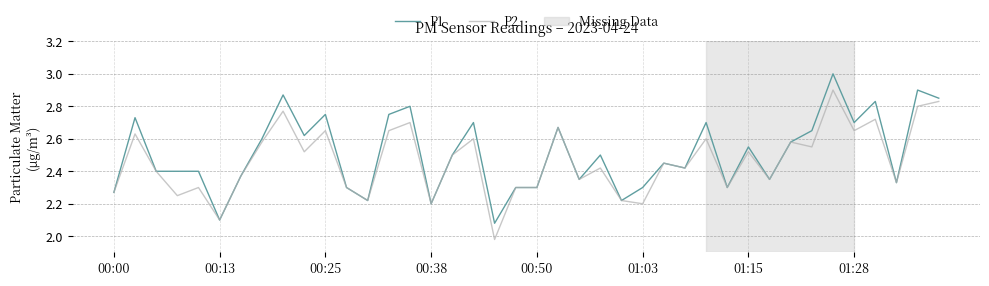

What is the highest value of the P1 series?

3.0